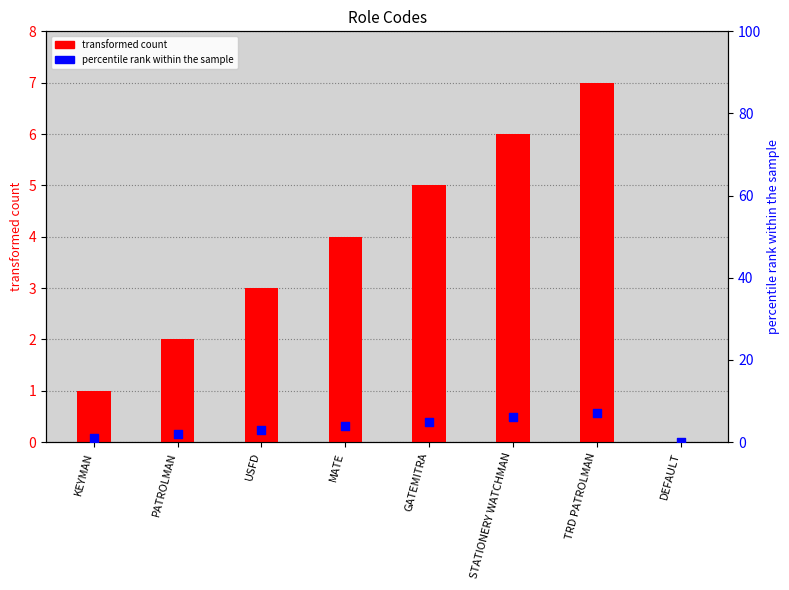

At which category is the sum across all series the highest?

TRD PATROLMAN